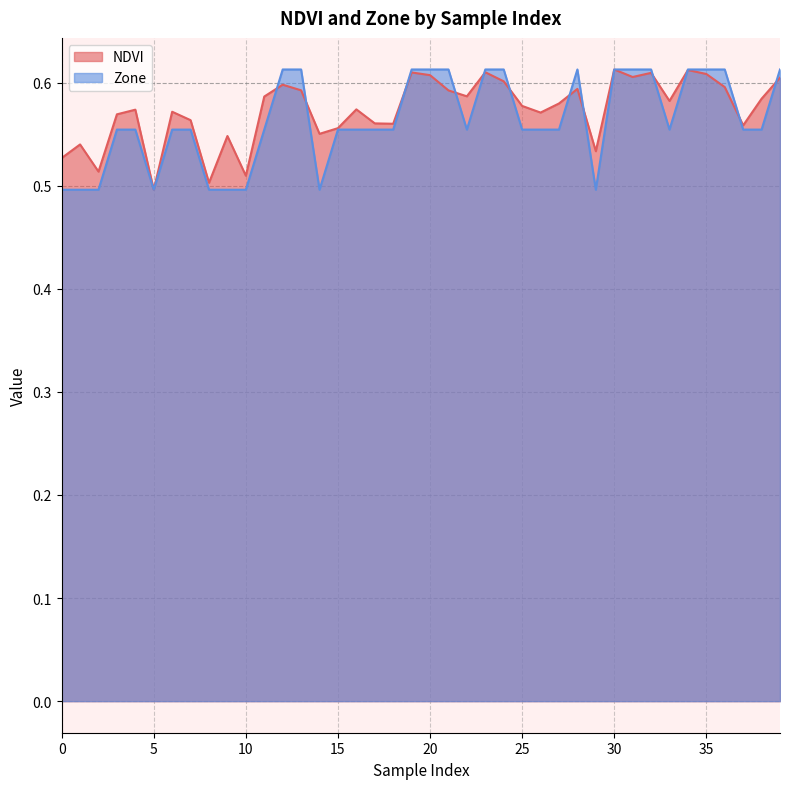

Reading left to right, transcribe all the data shown in this chart.

NDVI: 0.5	0.5	0.5	0.6	0.6	0.5	0.6	0.6	0.5	0.5	0.5	0.6	0.6	0.6	0.6	0.6	0.6	0.6	0.6	0.6	0.6	0.6	0.6	0.6	0.6	0.6	0.6	0.6	0.6	0.5	0.6	0.6	0.6	0.6	0.6	0.6	0.6	0.6	0.6	0.6
Zone: 0.5	0.5	0.5	0.6	0.6	0.5	0.6	0.6	0.5	0.5	0.5	0.6	0.6	0.6	0.5	0.6	0.6	0.6	0.6	0.6	0.6	0.6	0.6	0.6	0.6	0.6	0.6	0.6	0.6	0.5	0.6	0.6	0.6	0.6	0.6	0.6	0.6	0.6	0.6	0.6